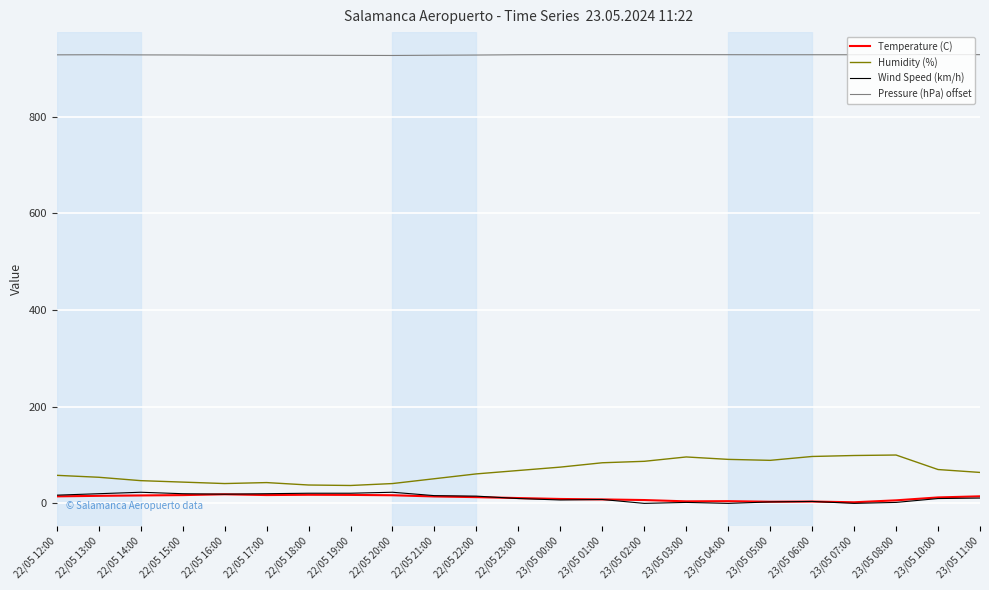

Which series has the widest spread of values?

Humidity (%)